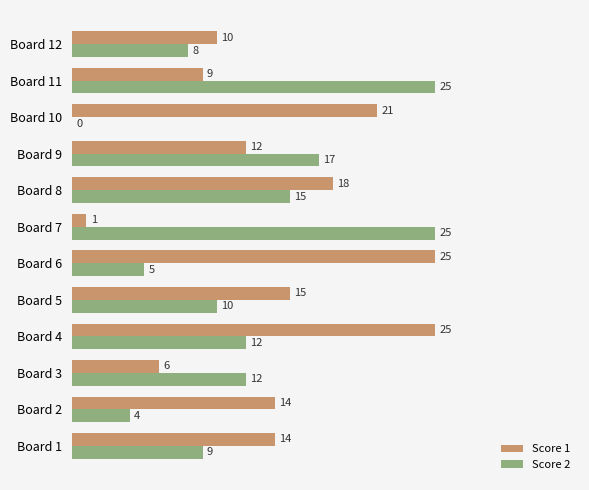

Is it true that Score 2 equals 9 at Board 1?

True